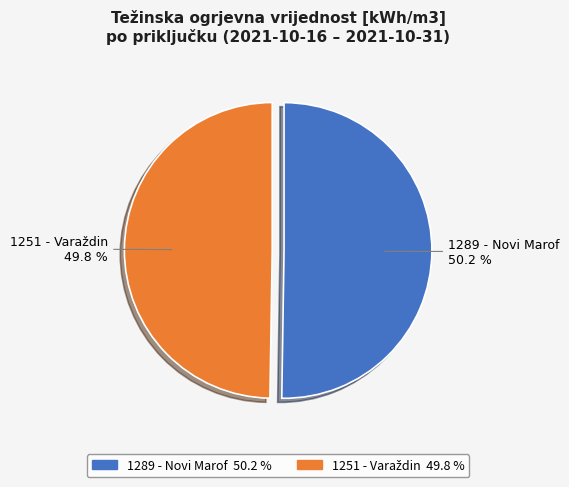

Is there any slice that represents more than half of the pie?

Yes